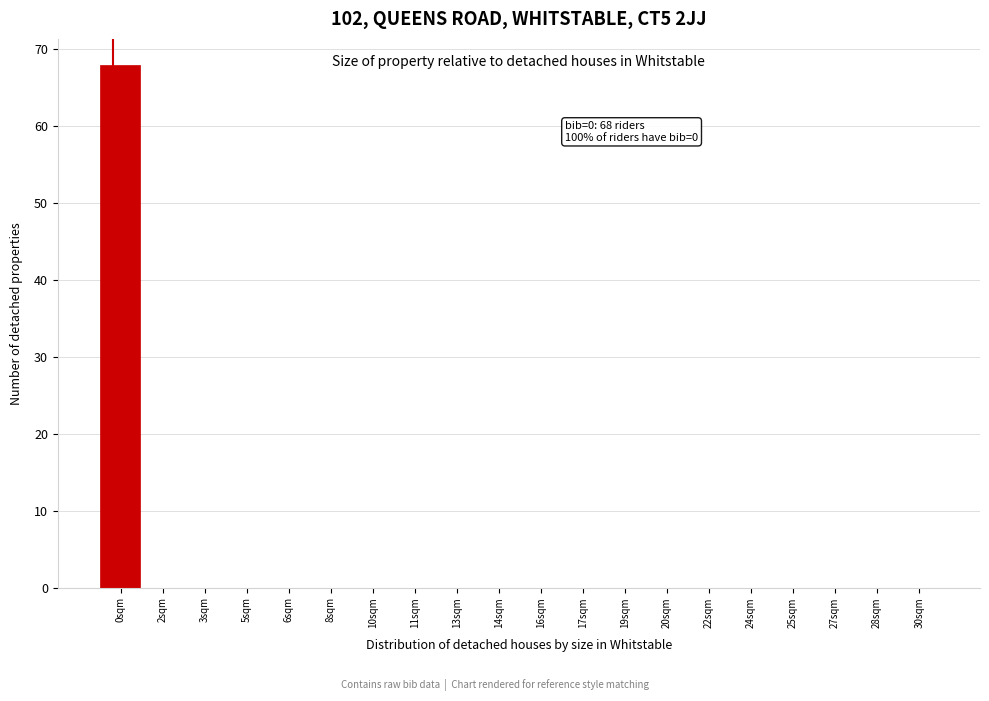

Reading left to right, transcribe all the data shown in this chart.

0sqm=68	2sqm=0	3sqm=0	5sqm=0	6sqm=0	8sqm=0	10sqm=0	11sqm=0	13sqm=0	14sqm=0	16sqm=0	17sqm=0	19sqm=0	20sqm=0	22sqm=0	24sqm=0	25sqm=0	27sqm=0	28sqm=0	30sqm=0